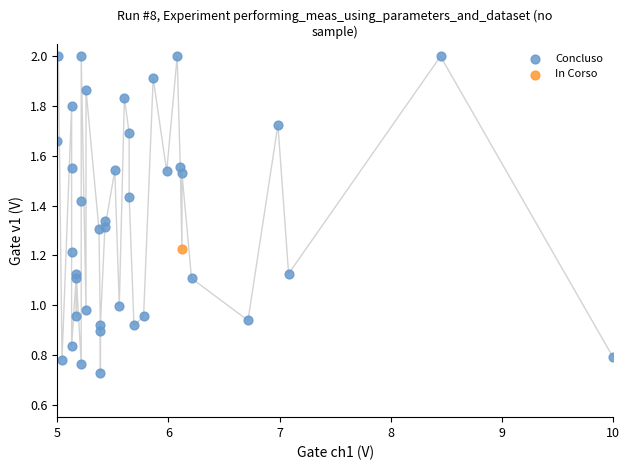

What are all the series names shown in the legend?

In Corso, Concluso